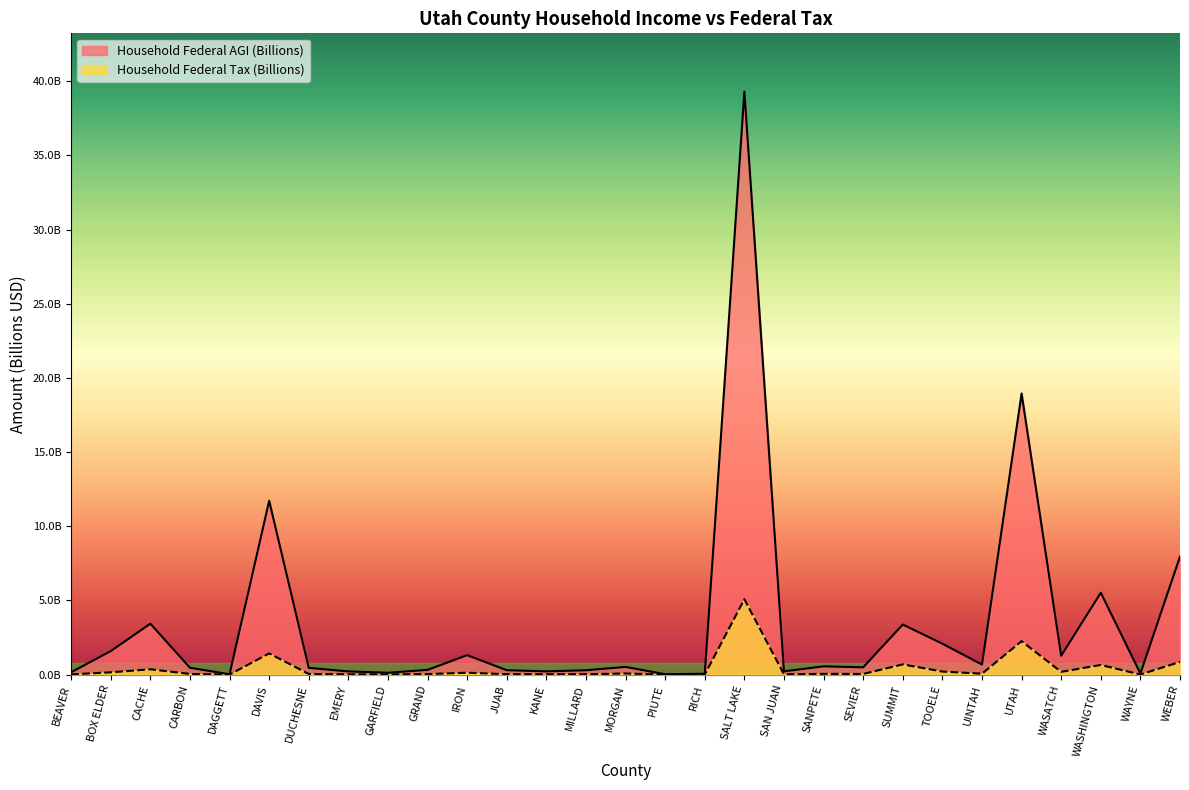

Is it true that Household Federal Tax (Billions) equals 1.9 at DAVIS?

False